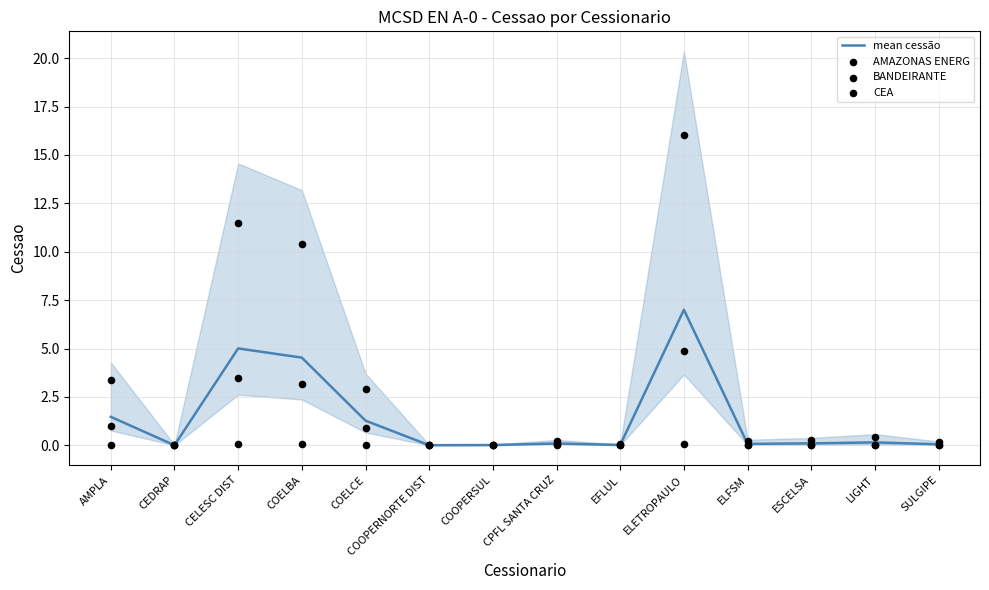

What are all the series names shown in the legend?

mean cessão, AMAZONAS ENERG, BANDEIRANTE, CEA